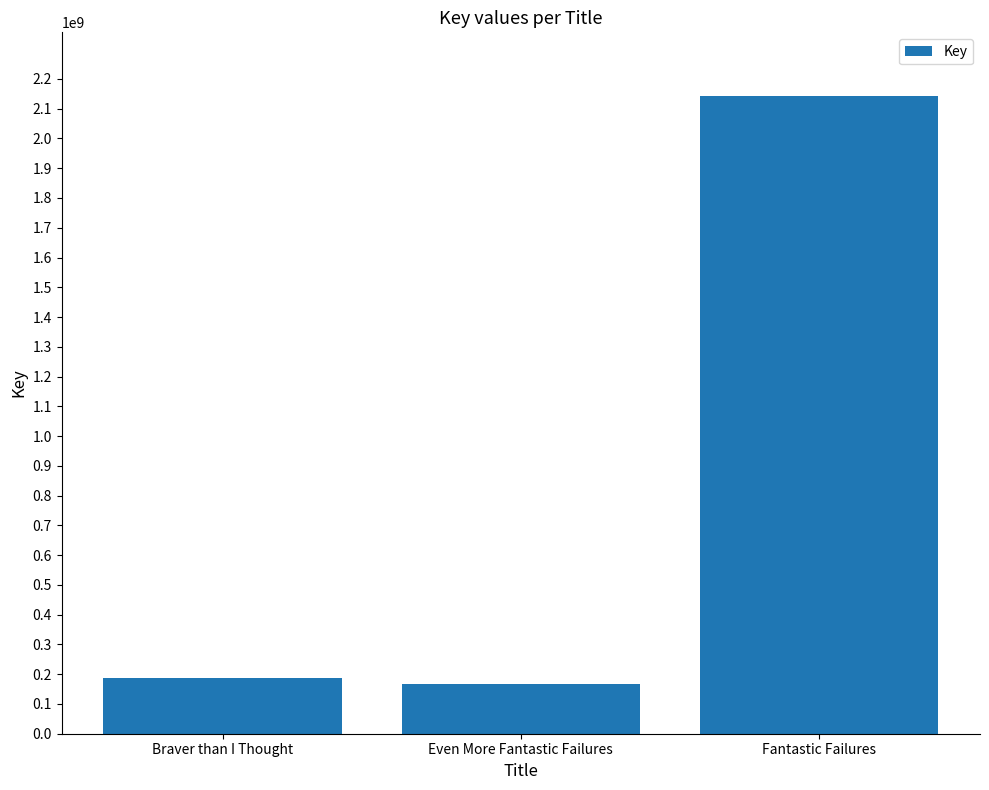

What is the change in value from Braver than I Thought to Fantastic Failures?

+1956291742